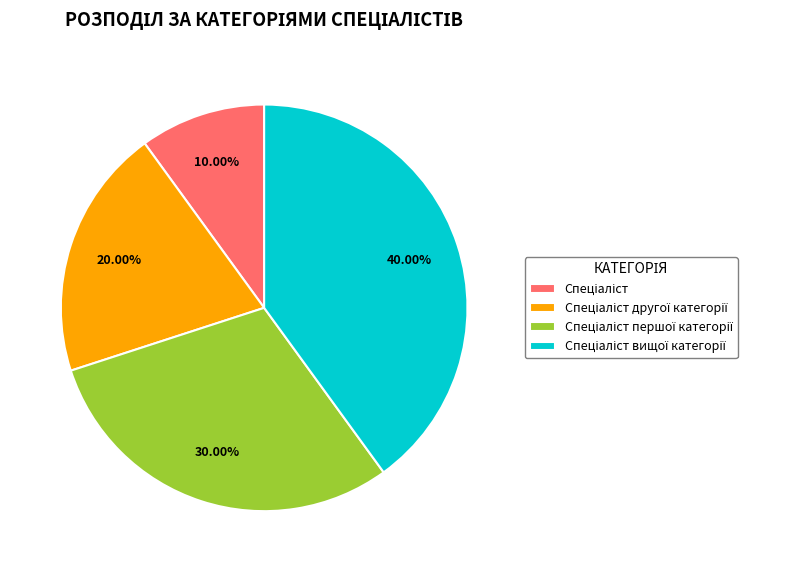

How many segments does this pie chart have?

4